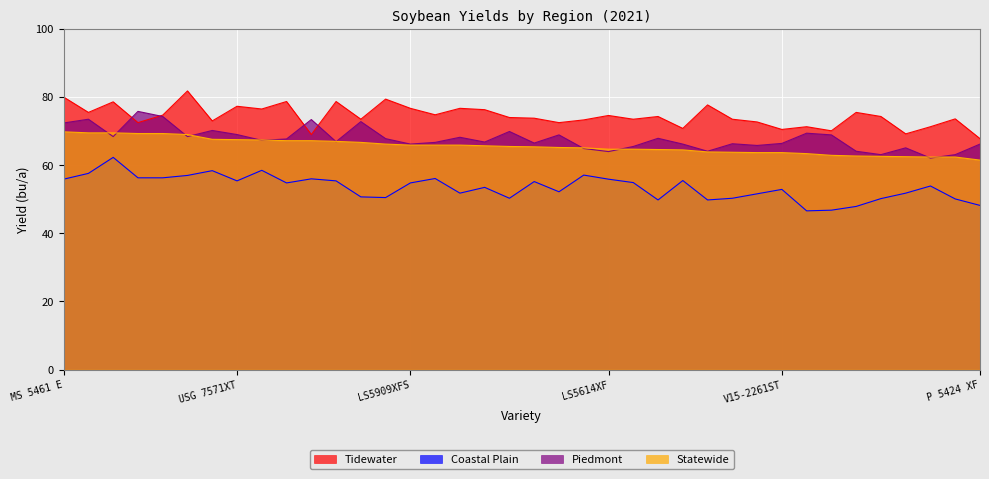

What position from the left is S16-7840C?

9